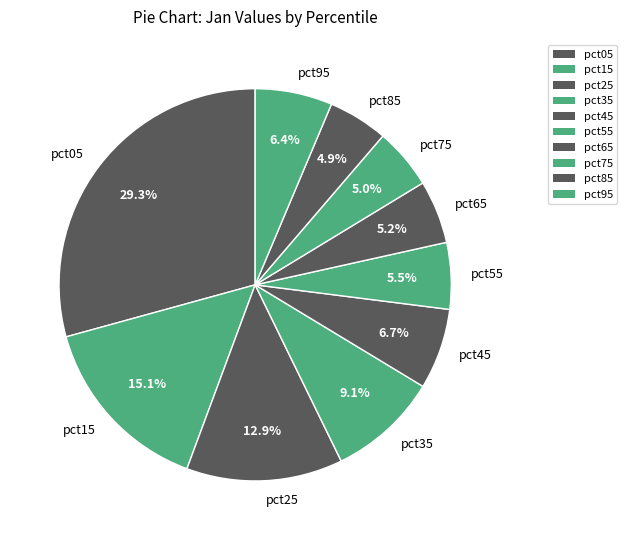

Combined, what portion of the pie is pct45 and pct85?

11.6%